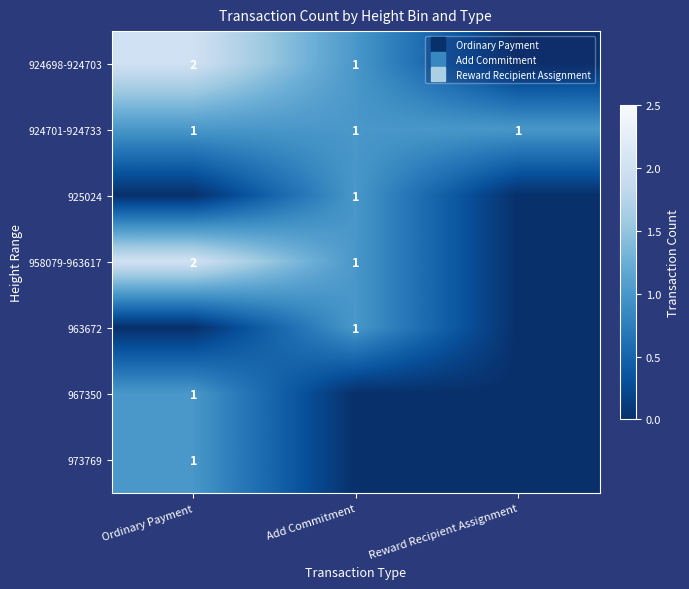

What is the sum of all 924698-924703 values?

3